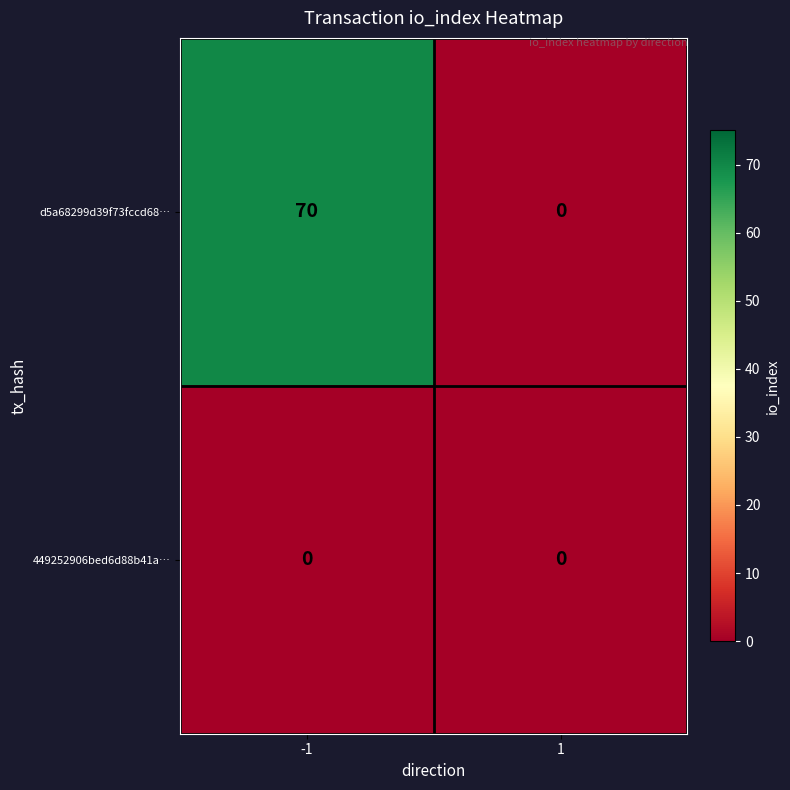

What is the average value of the d5a68299d39f73fccd68… series?

35